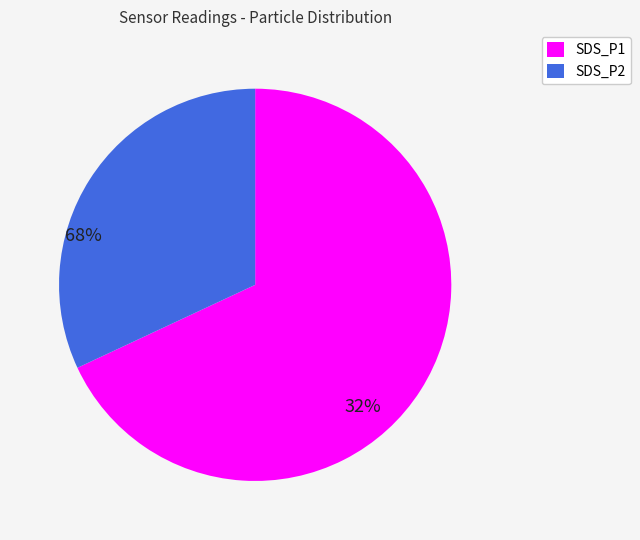

What is the ratio of the value at SDS_P1 to the value at SDS_P2?

2.1